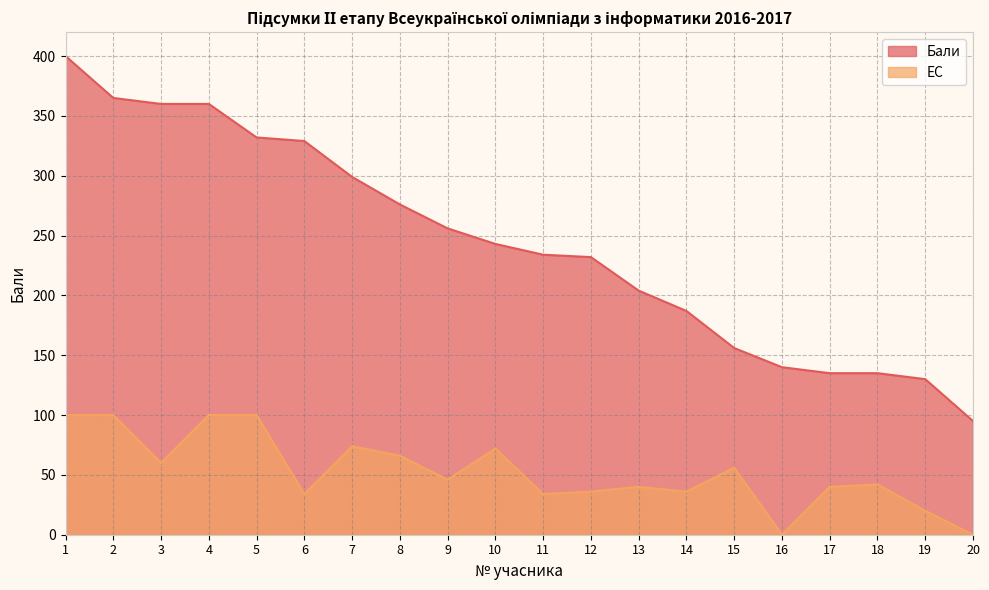

At 8, list the series in order from smallest to largest.

EC, Бали